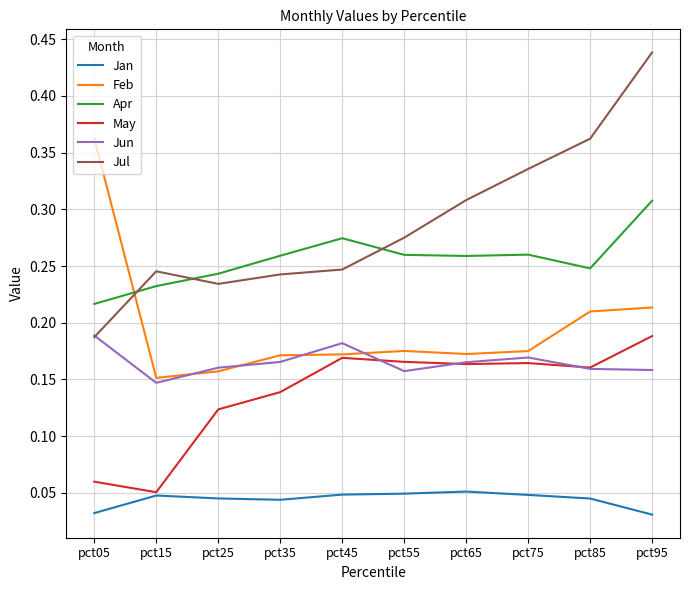

True or false: Jul and May intersect in this chart.

False